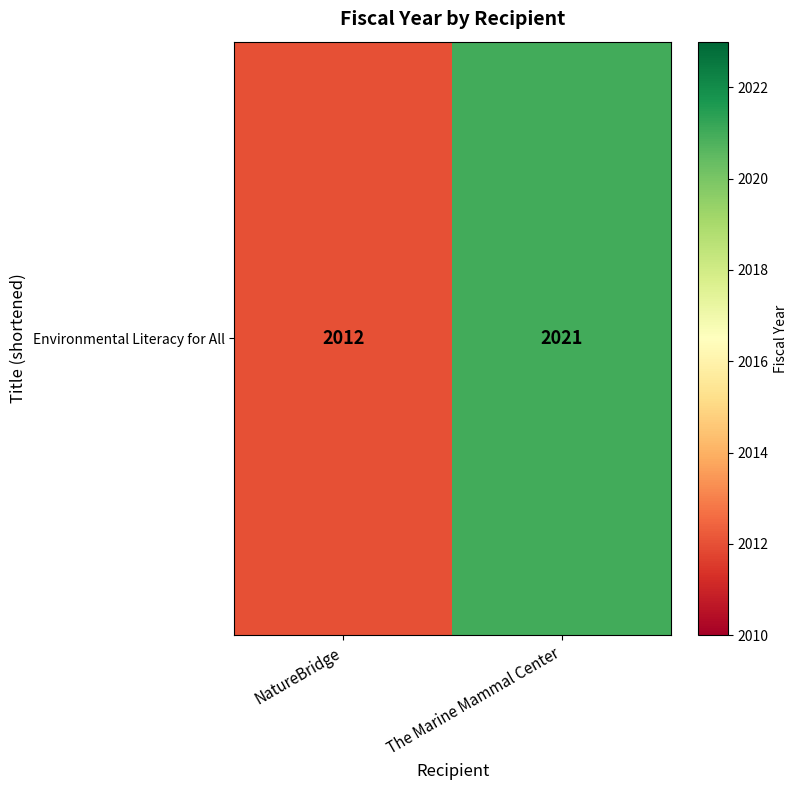

At which label is the value closest to 2016?

NatureBridge